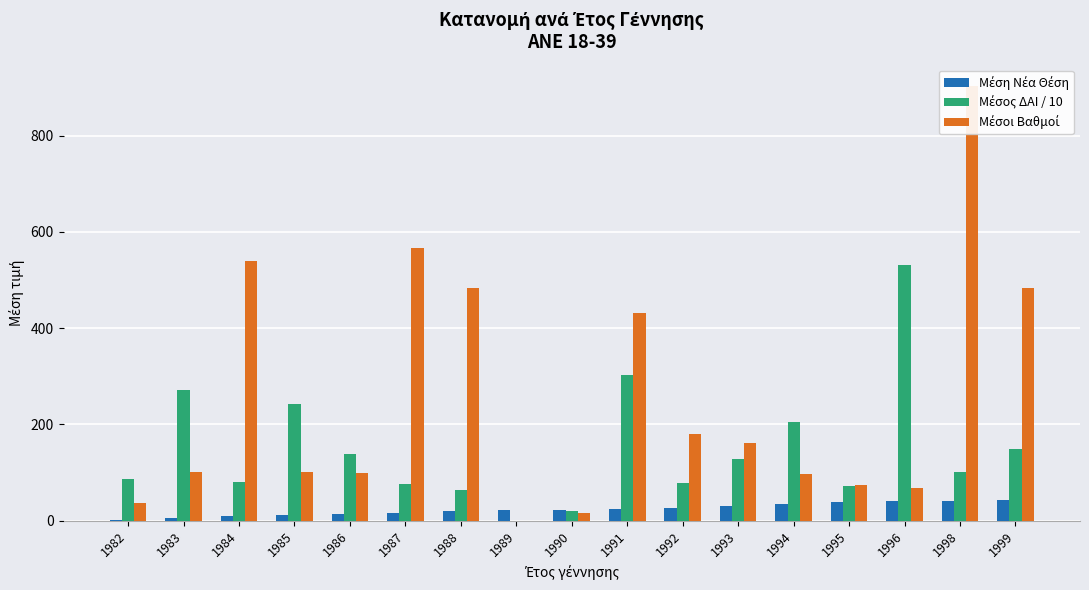

What is the spread (max minus min) of values at 1987?

548.9